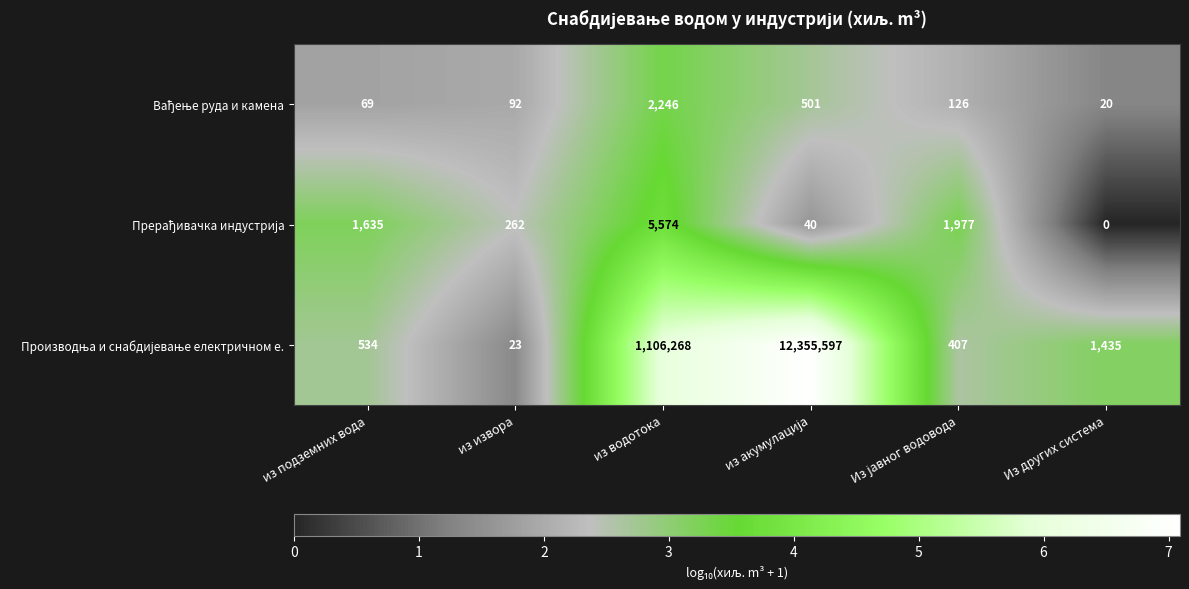

At which category does the chart reach its minimum across all series?

Из других система